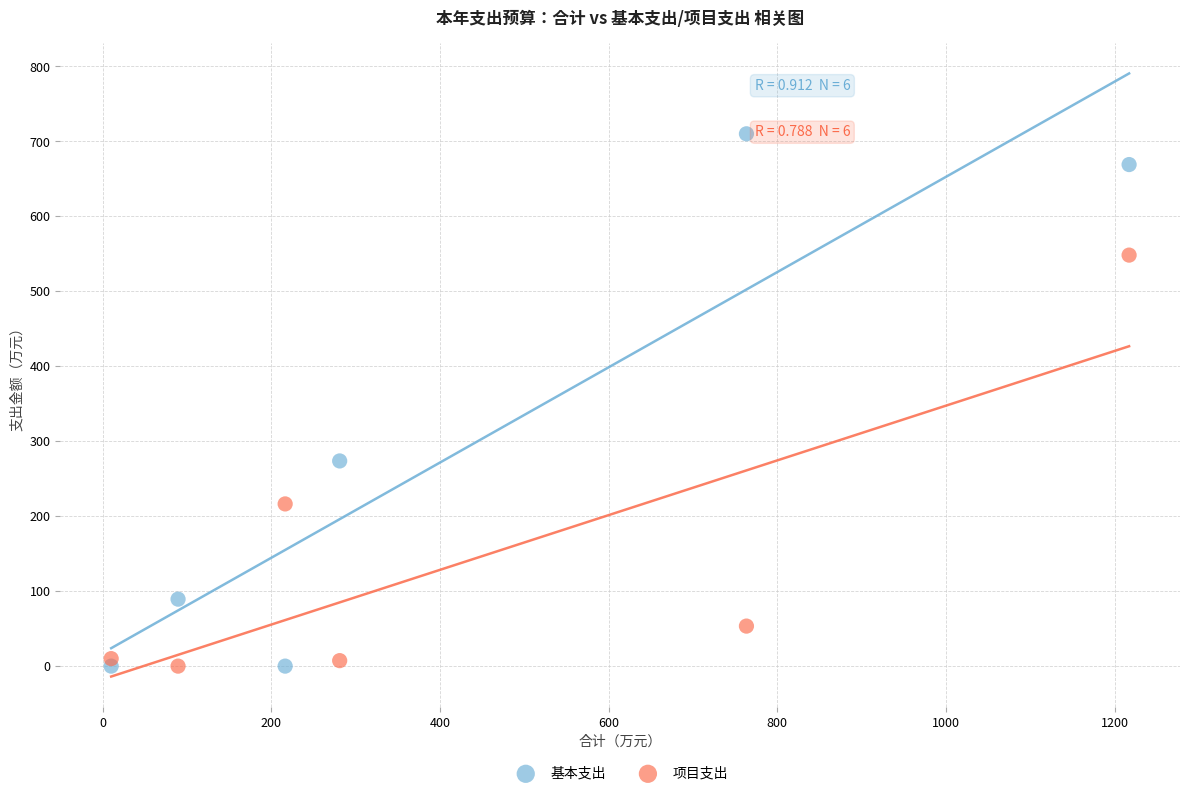

In the 基本支出 series, what Y value is closest to 355?

273.7